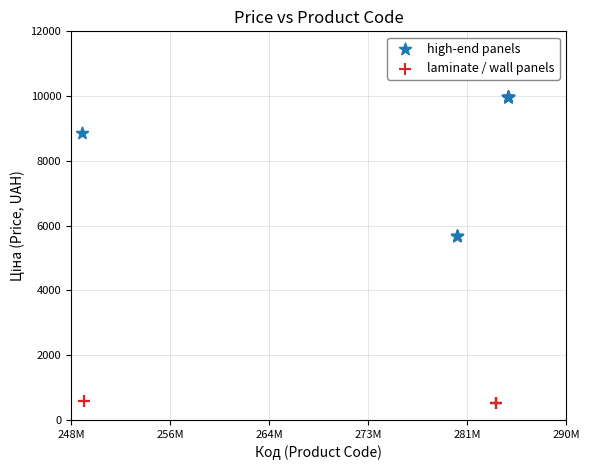

Which series has the widest spread of Y values?

high-end panels